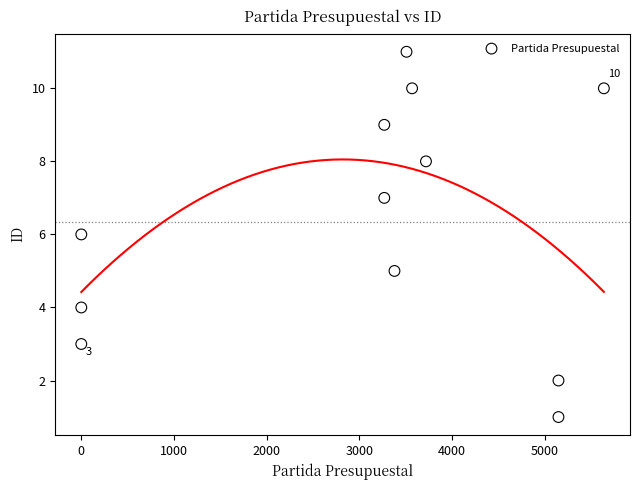

What is the range of Y values (max minus min)?

10